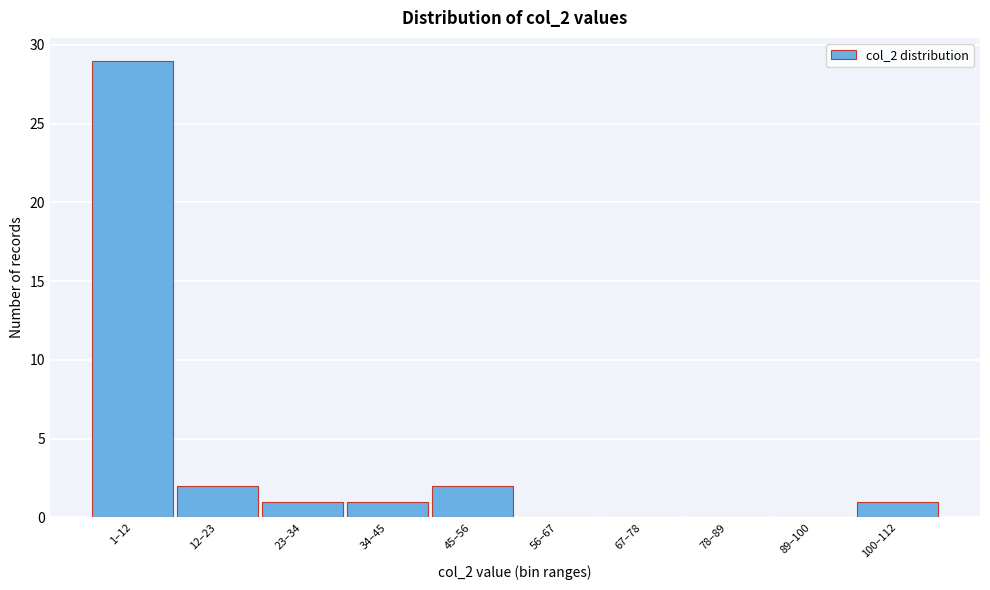

Reading left to right, extract all data points from this chart.

1–12=29	12–23=2	23–34=1	34–45=1	45–56=2	56–67=0	67–78=0	78–89=0	89–100=0	100–112=1